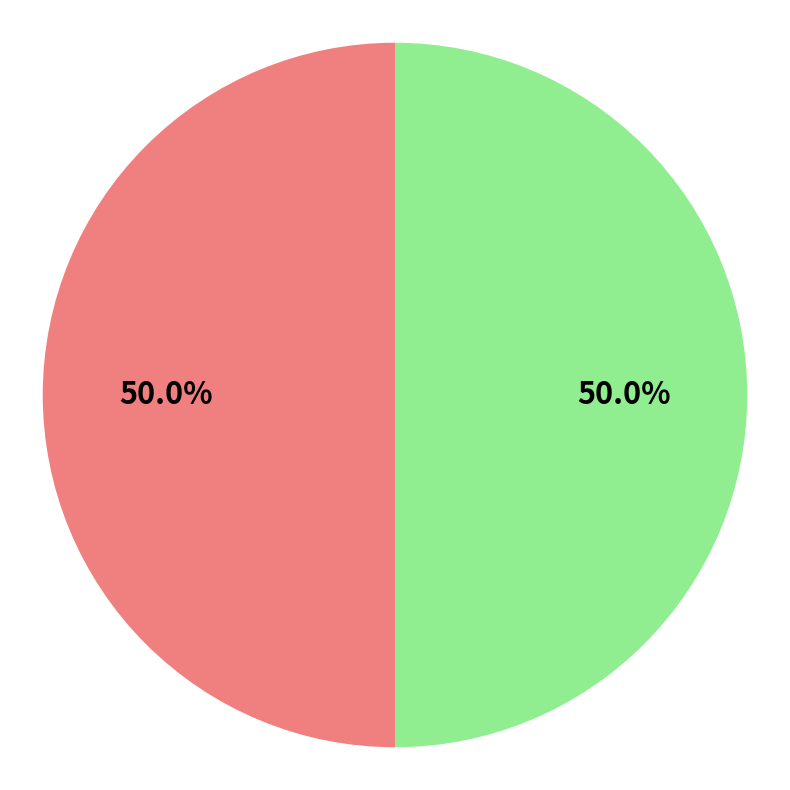

Count the number of slices in the pie.

2